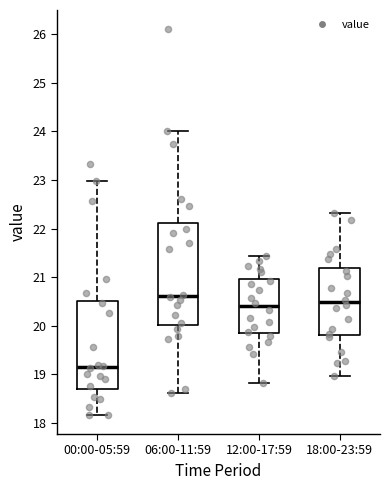

Reading left to right, transcribe this box plot: for each box, give where its median line is, the range the box spans, and where its two whiskers end, as read against the y-axis. The values are not printed on the chart, so give them approximately, as read against the axis.

00:00-05:59: median 19.2, box 18.7 to 20.5, whiskers 18.2 to 23.0
06:00-11:59: median 20.6, box 20.0 to 22.1, whiskers 18.6 to 24.0
12:00-17:59: median 20.4, box 19.9 to 21.0, whiskers 18.8 to 21.4
18:00-23:59: median 20.5, box 19.8 to 21.2, whiskers 19.0 to 22.3